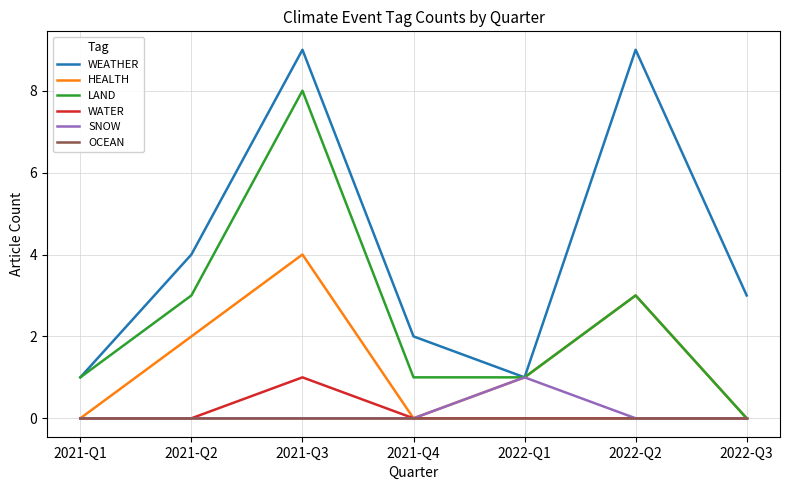

True or false: WEATHER and WATER intersect in this chart.

False